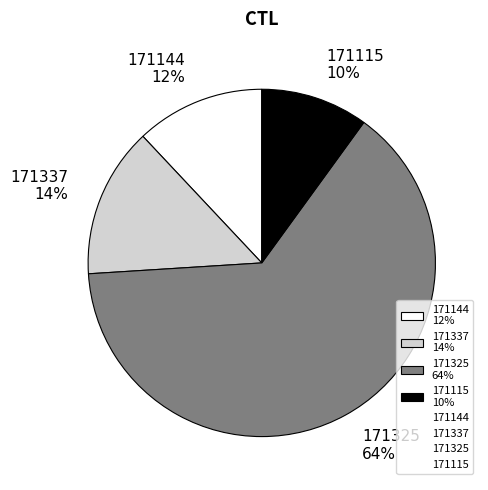

To the nearest percent, what is the difference between the 171115 and 171325 slice percentages?

54%